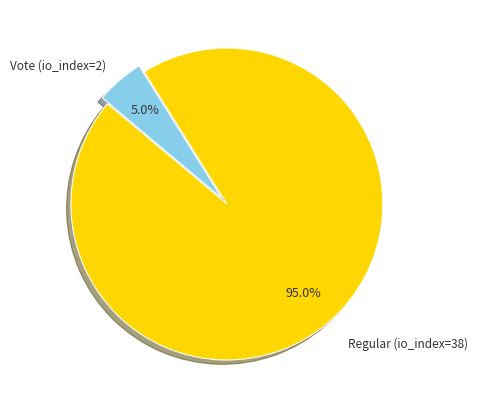

How many segments does this pie chart have?

2